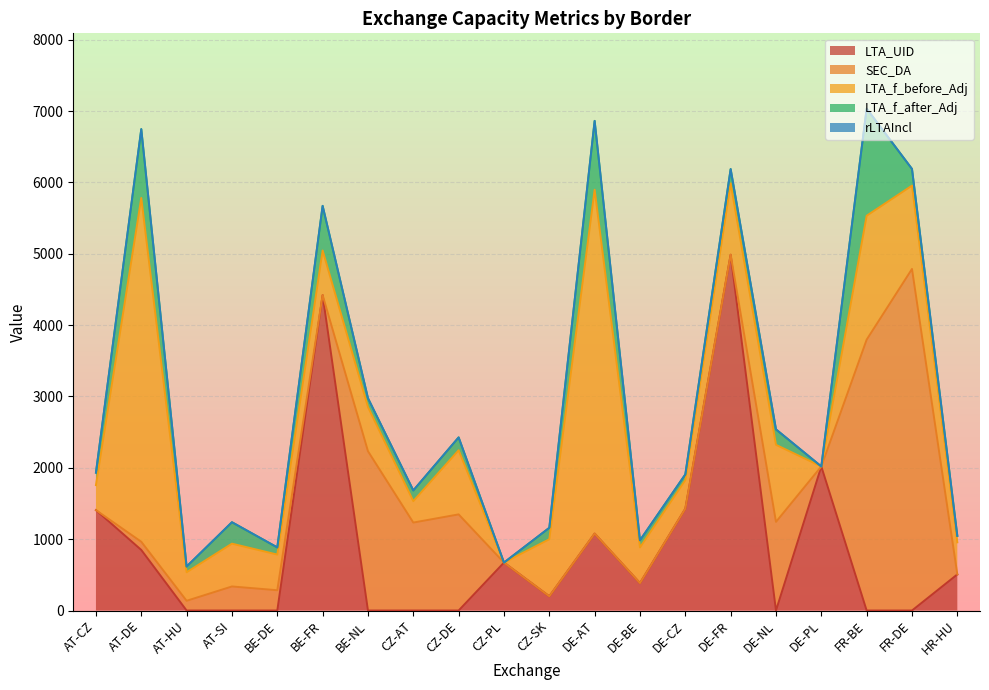

Where does the SEC_DA series first go above 114?

AT-DE